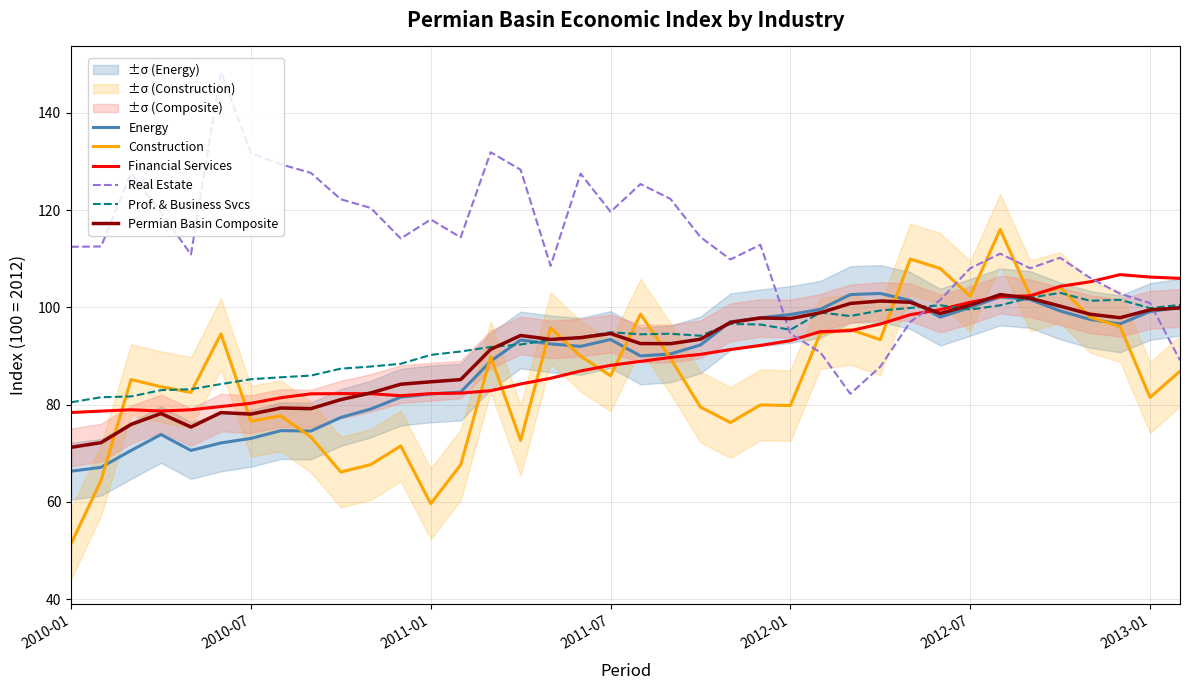

True or false: Construction has a value of 76.3 at 22.

True